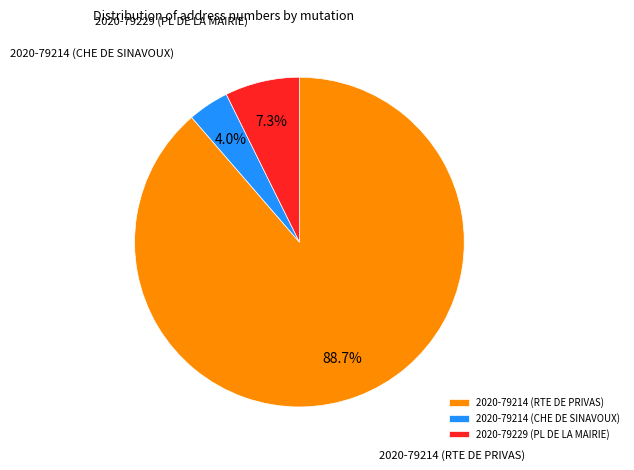

Which has a higher value, 2020-79214 (RTE DE PRIVAS) or 2020-79214 (CHE DE SINAVOUX)?

2020-79214 (RTE DE PRIVAS)